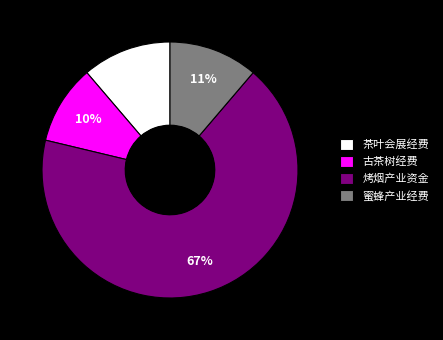

Approximately how many times larger is the value at 茶叶会展经费 compared to 蜜蜂产业经费?

1.0